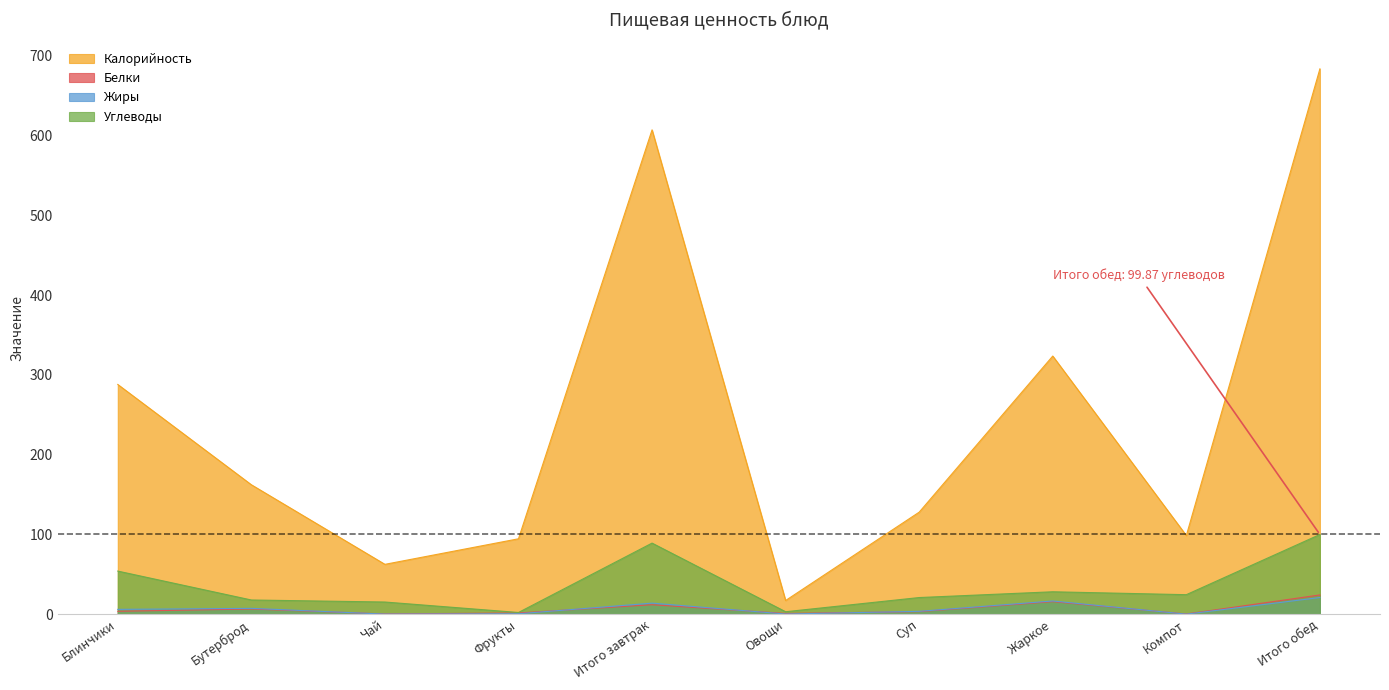

Which has a higher value, Бутерброд or Блинчики?

Блинчики